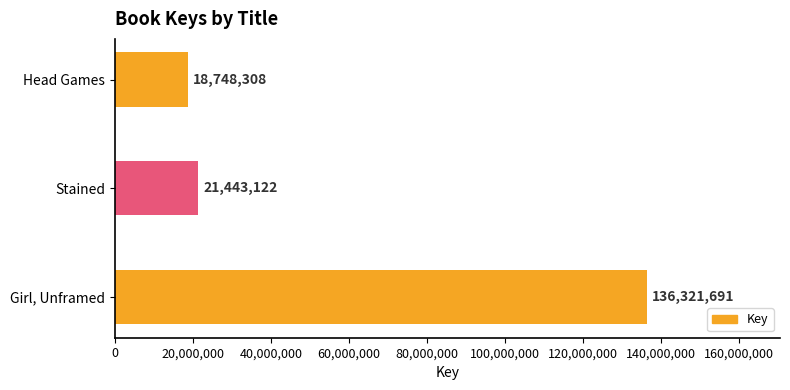

The chart shows a value of 11592417 at Head Games. True or false?

False